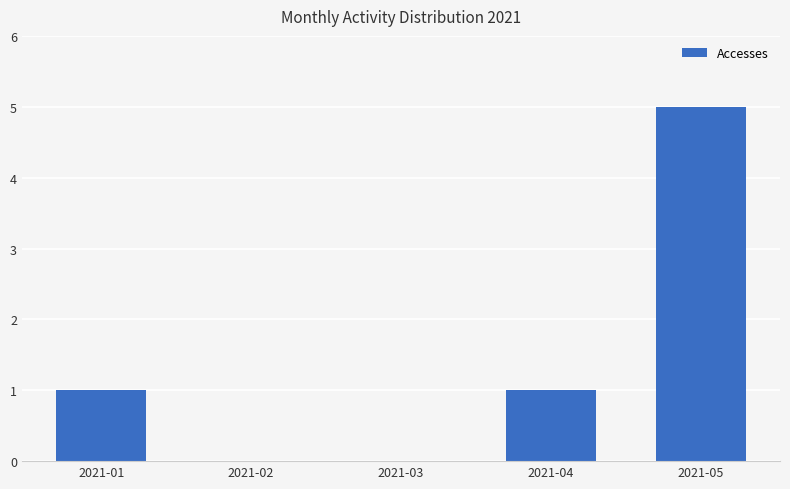

What value does the data have at 2021-05?

5